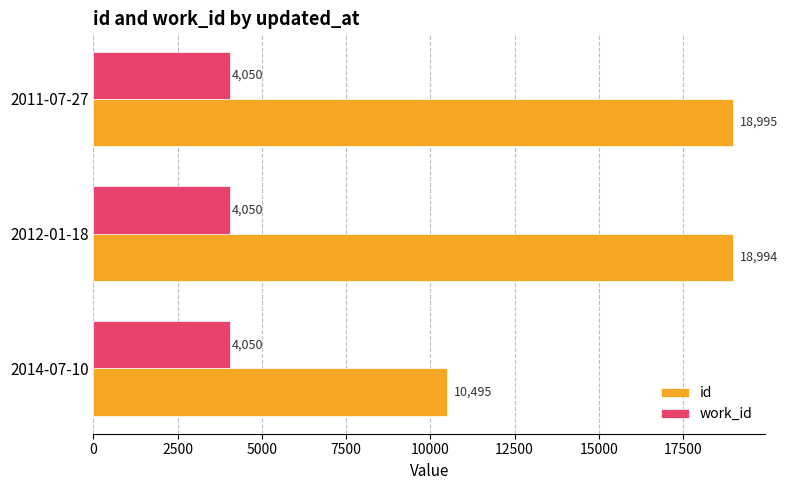

At how many categories does at least one series exceed 15038?

2